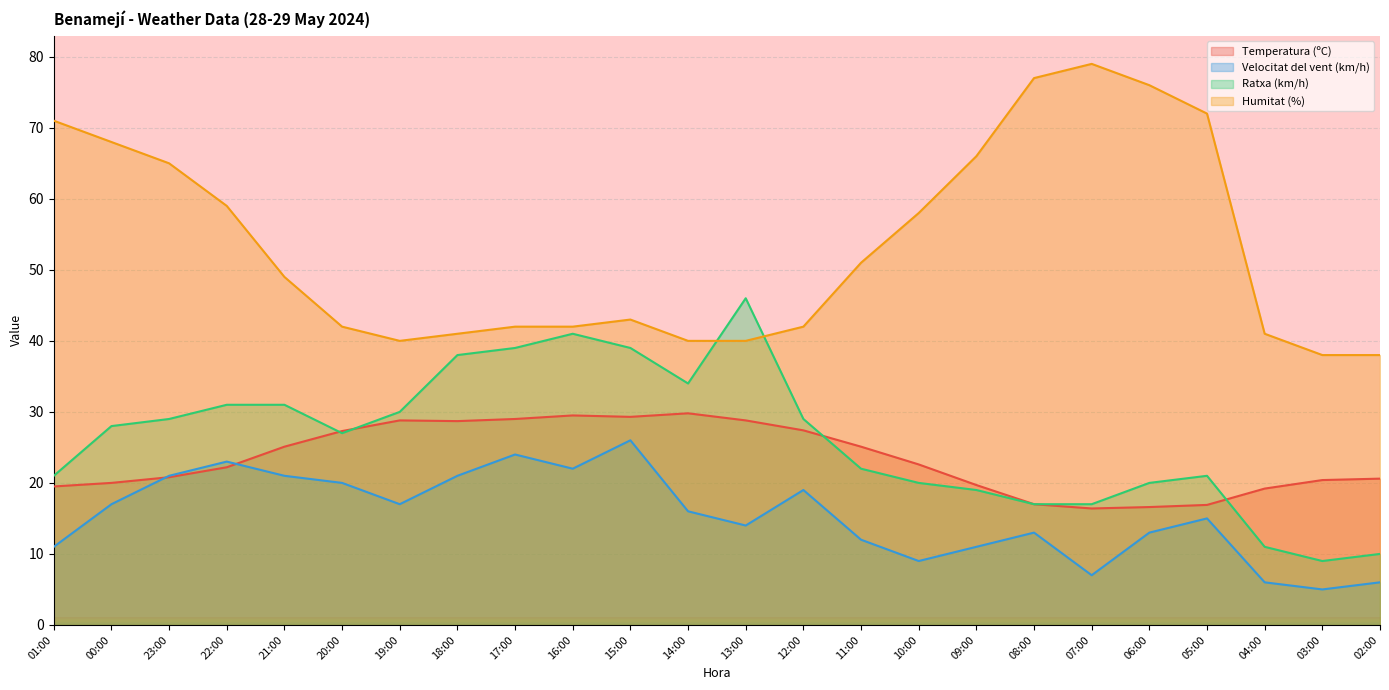

Which series has the largest total across all categories?

Humitat (%)